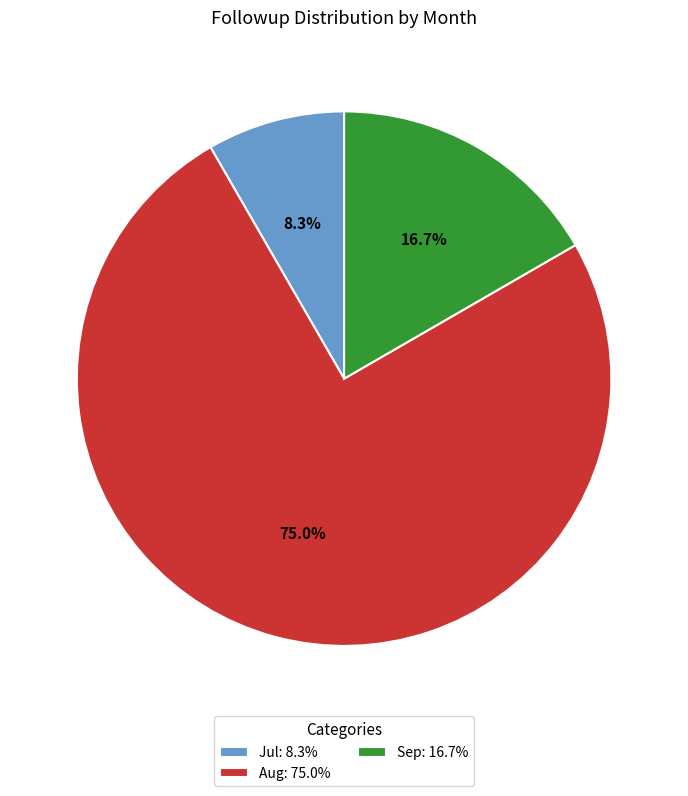

To the nearest percent, what percentage of the pie is Aug?

75%